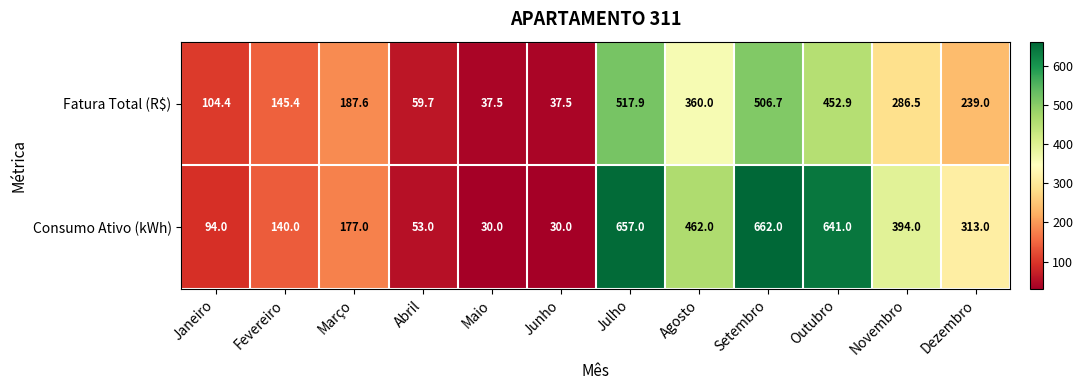

Reading right to left, transcribe all the data shown in this chart.

Fatura Total (R$): Dezembro=239.0	Novembro=286.5	Outubro=452.9	Setembro=506.7	Agosto=360.0	Julho=517.9	Junho=37.5	Maio=37.5	Abril=59.7	Março=187.6	Fevereiro=145.4	Janeiro=104.4
Consumo Ativo (kWh): Dezembro=313.0	Novembro=394.0	Outubro=641.0	Setembro=662.0	Agosto=462.0	Julho=657.0	Junho=30.0	Maio=30.0	Abril=53.0	Março=177.0	Fevereiro=140.0	Janeiro=94.0